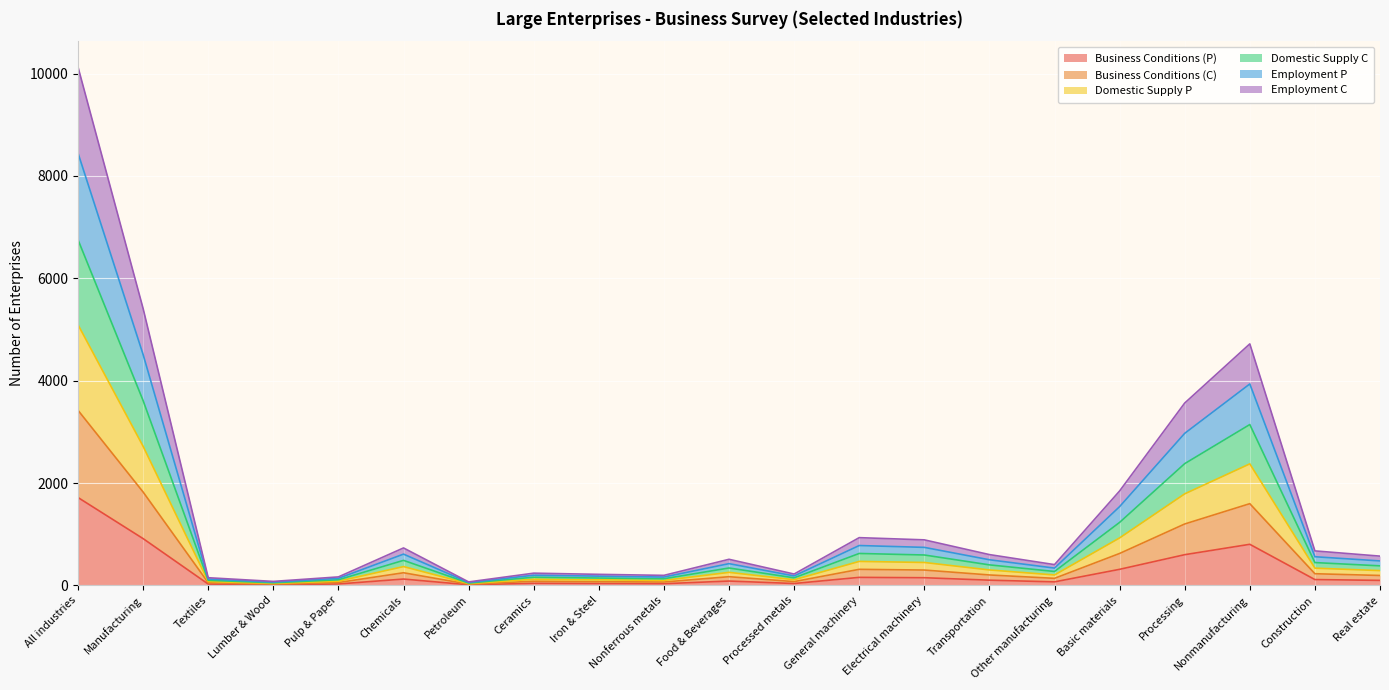

True or false: Employment C and Domestic Supply P cross at least once.

False